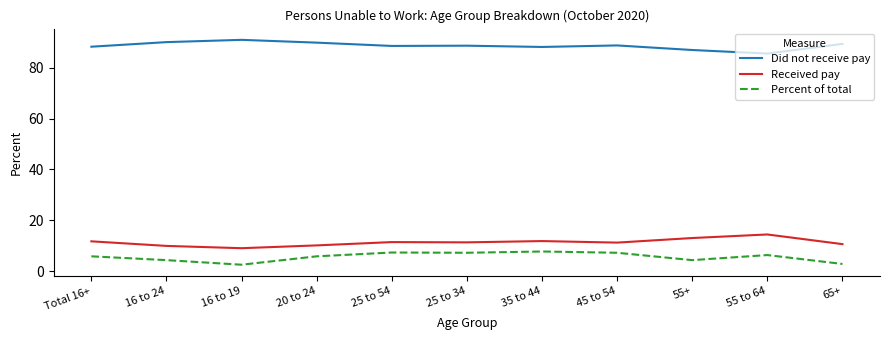

Is the value of Did not receive pay at 55+ greater than the value of Received pay at 35 to 44?

Yes